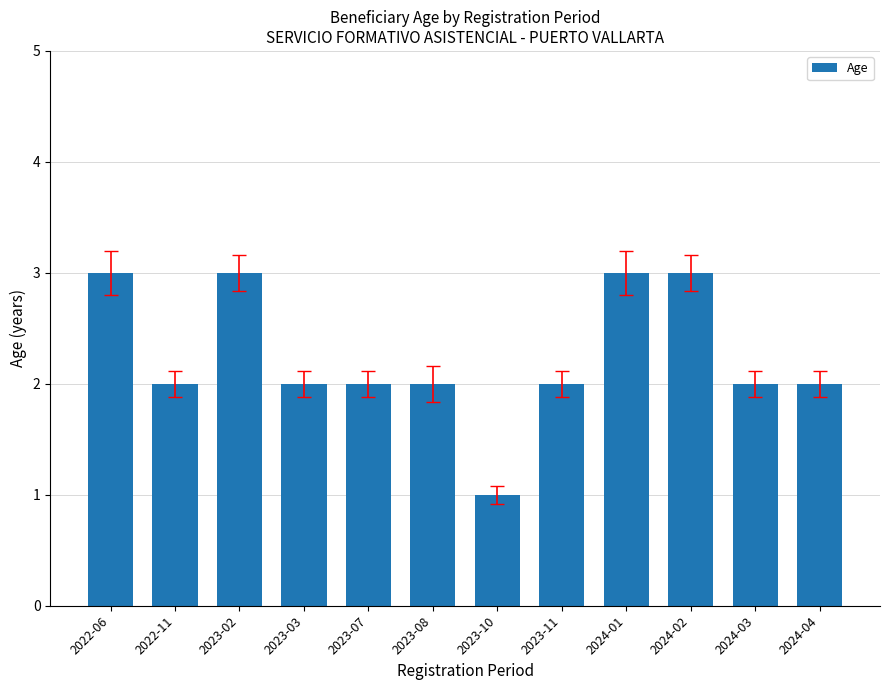

How many categories are shown in the chart?

12